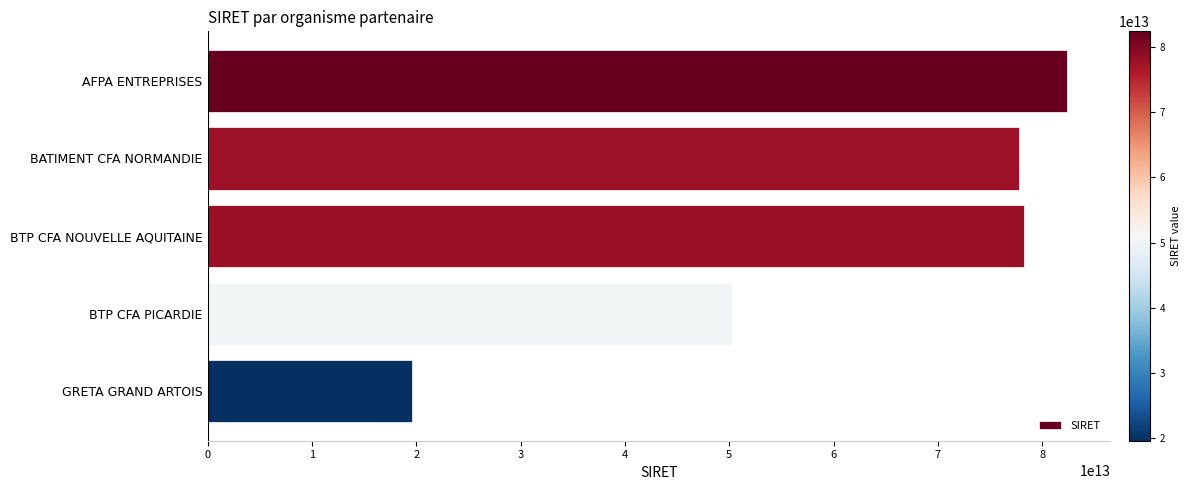

Between AFPA ENTREPRISES and BTP CFA NOUVELLE AQUITAINE, which is larger?

AFPA ENTREPRISES